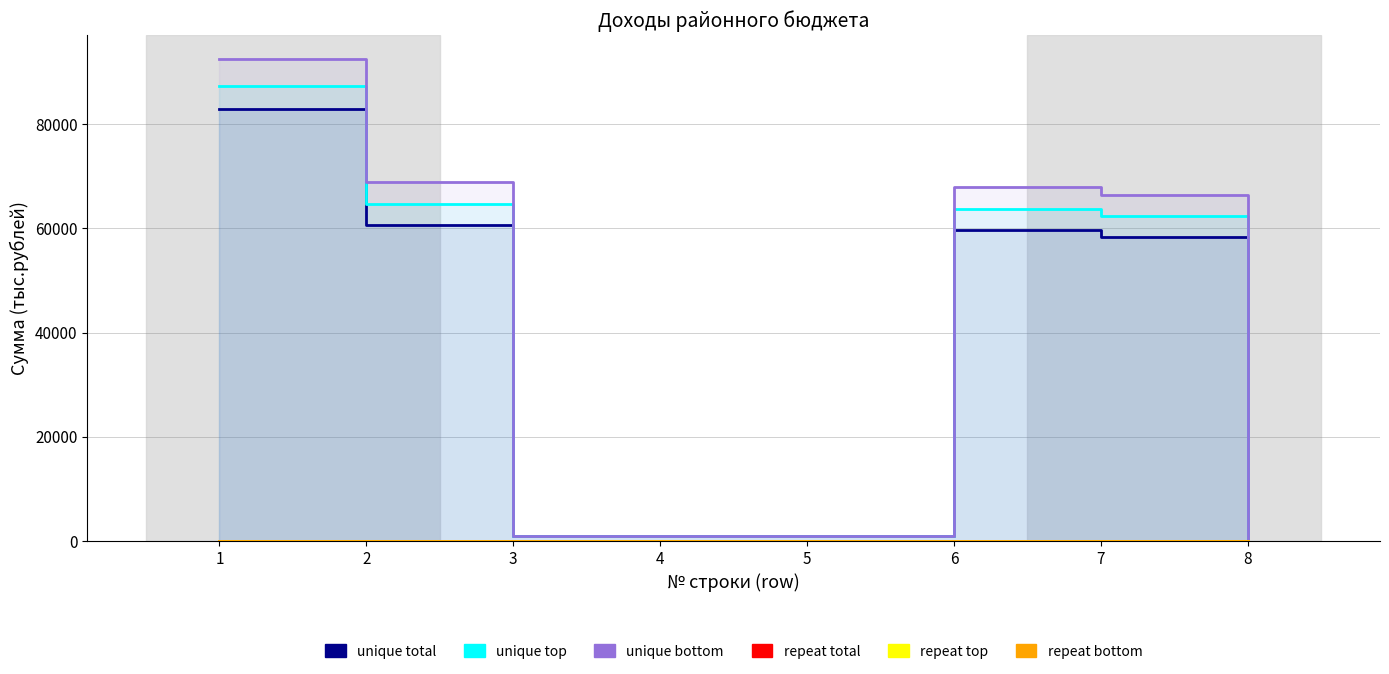

What is the minimum value for unique top?

27.9